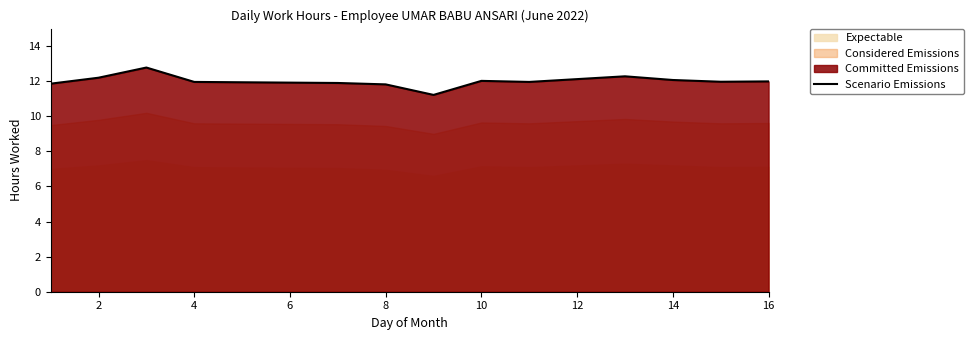

True or false: there are more than 1 points higher than both neighbors.

True